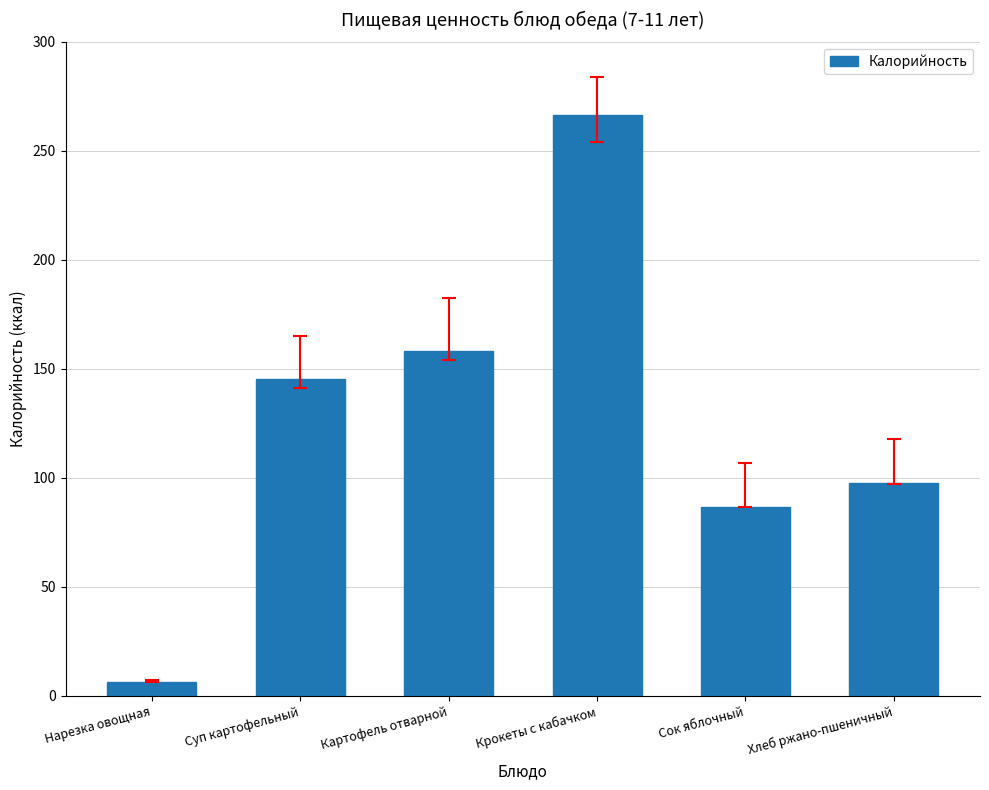

The value at Суп картофельный is 200.6. True or false?

False